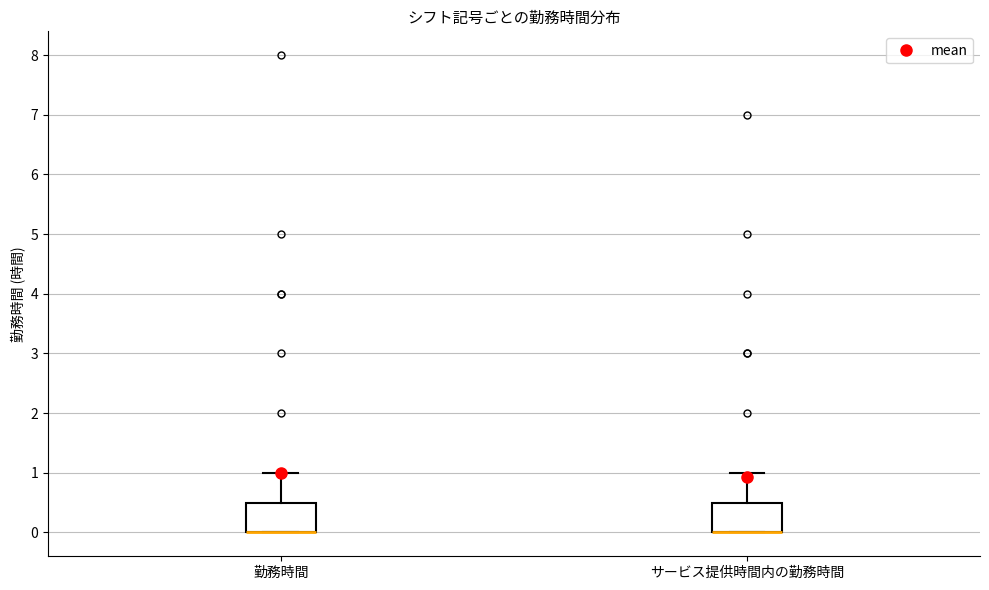

Reading left to right, transcribe this box plot: for each box, give where its median line is, the range the box spans, and where its two whiskers end, as read against the y-axis. The values are not printed on the chart, so give them approximately, as read against the axis.

勤務時間: median 0.0 (drawn on the box's lower edge), box 0.0 to 0.5, whiskers 0.0 to 1.0
サービス提供時間内の勤務時間: median 0.0 (drawn on the box's lower edge), box 0.0 to 0.5, whiskers 0.0 to 1.0